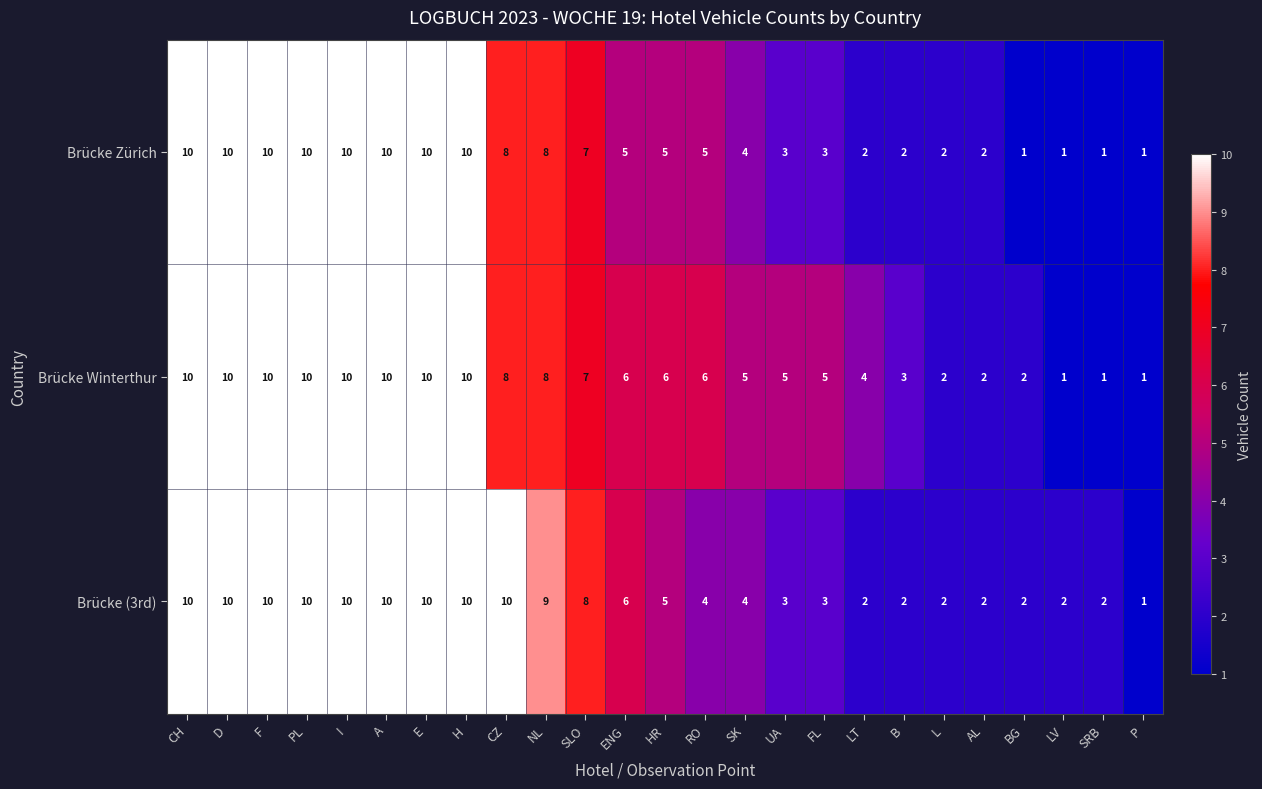

At which label does Brücke (3rd) reach its minimum?

P